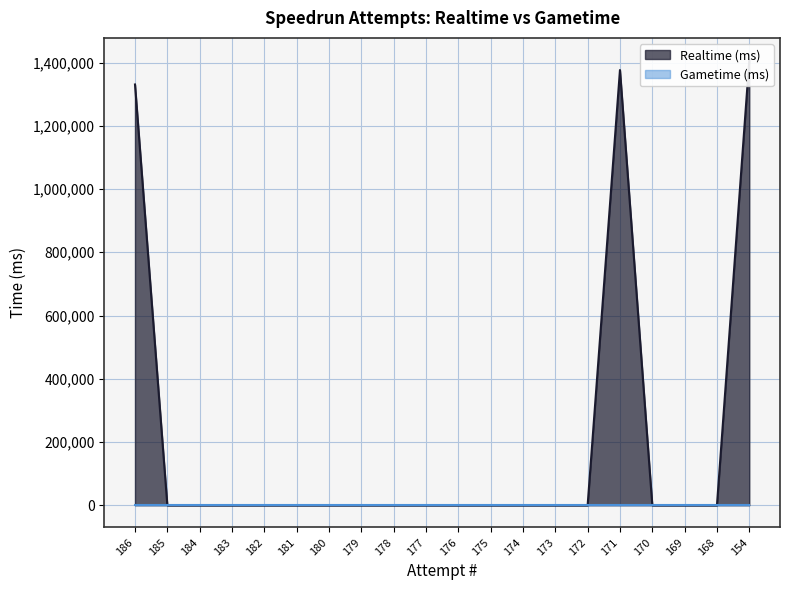

How many values exceed 0?

3